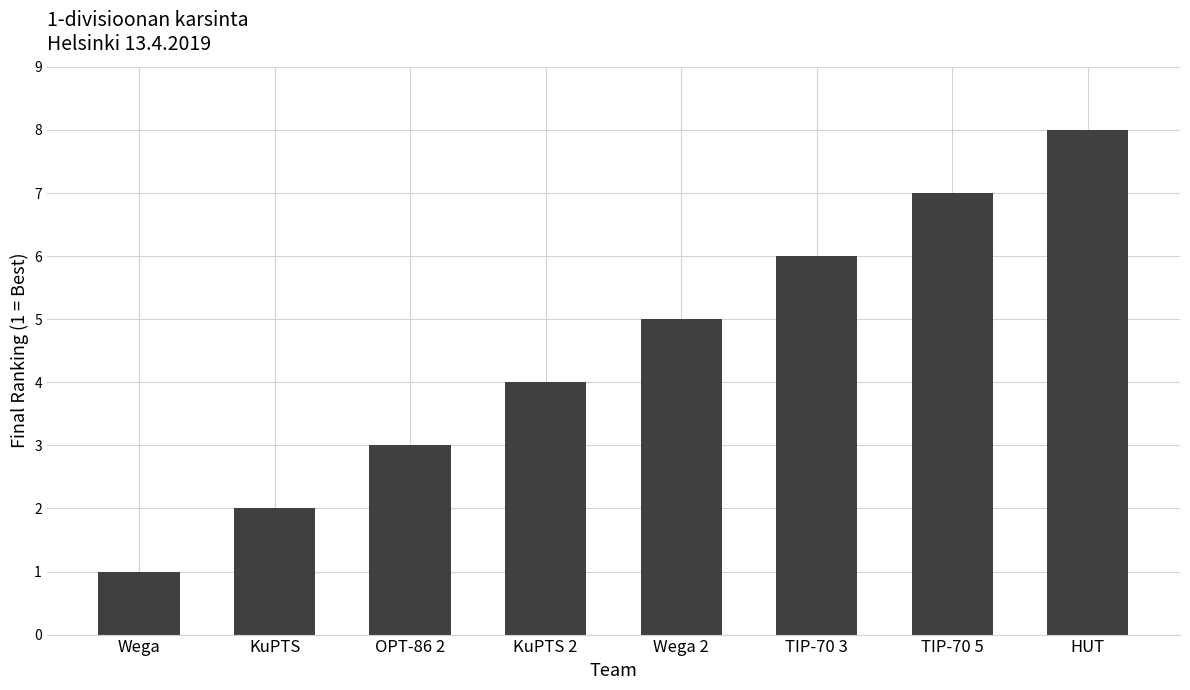

How many bars are there in total?

8